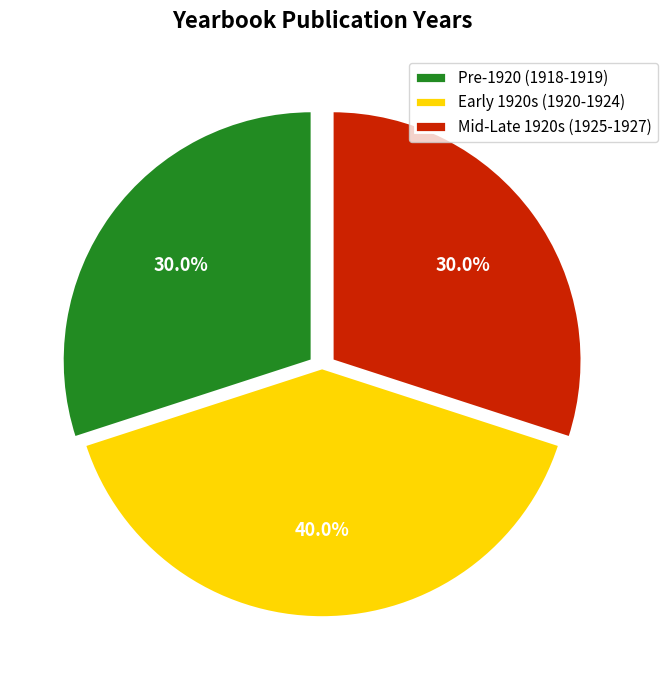

What is the total percentage of Early 1920s (1920-1924) and Pre-1920 (1918-1919)?

70.0%